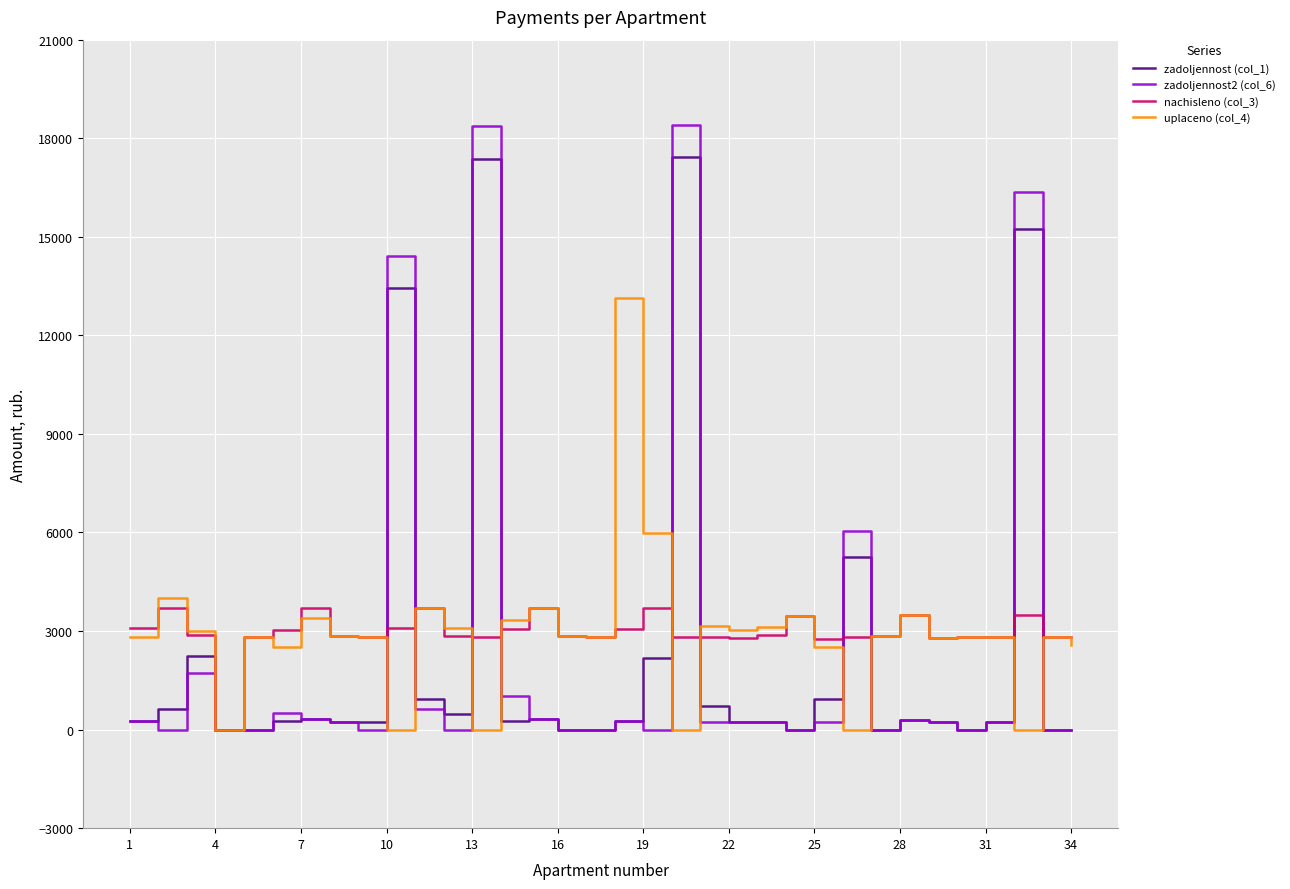

Which series has the largest range (max minus min)?

zadoljennost2 (col_6)